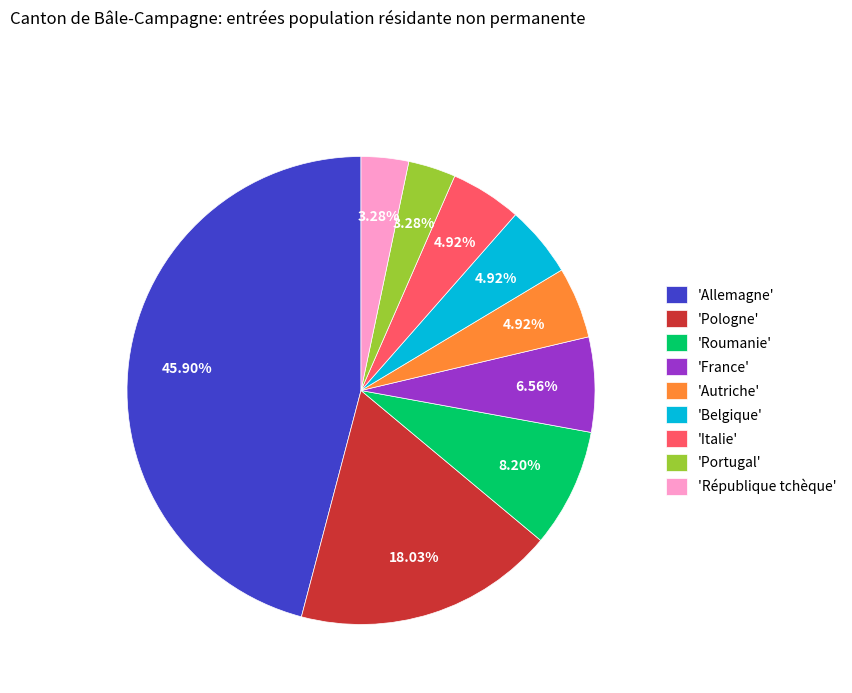

Which slice is the largest?

'Allemagne'